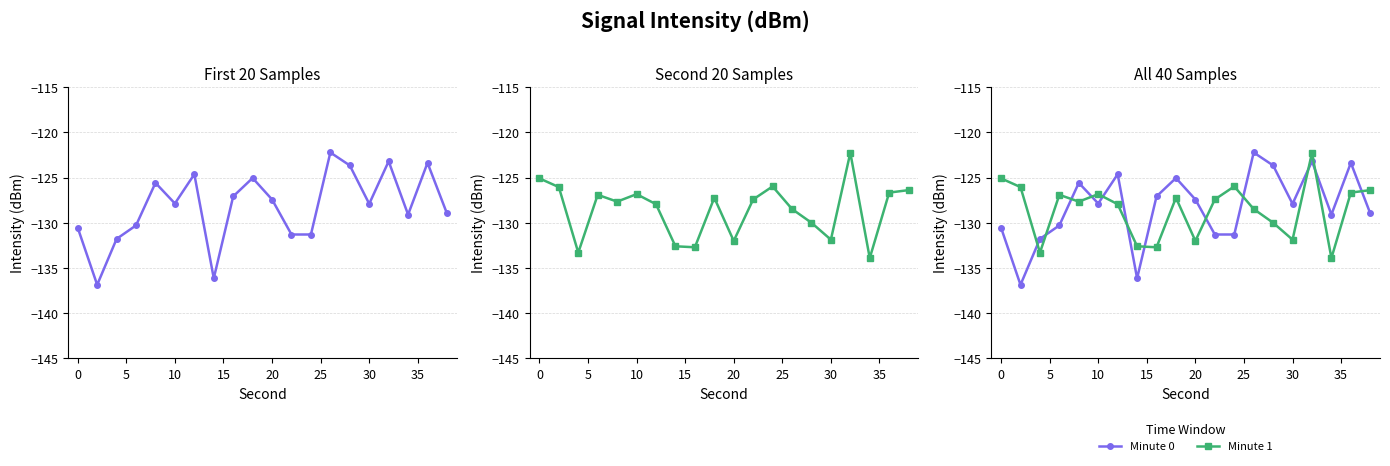

List the series in order of their overall mean, highest first.

Minute 0, Minute 1